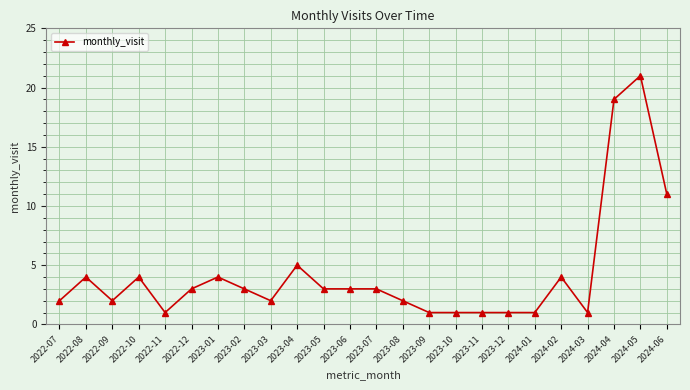

What is the label of the 18th point from the left?

2023-12